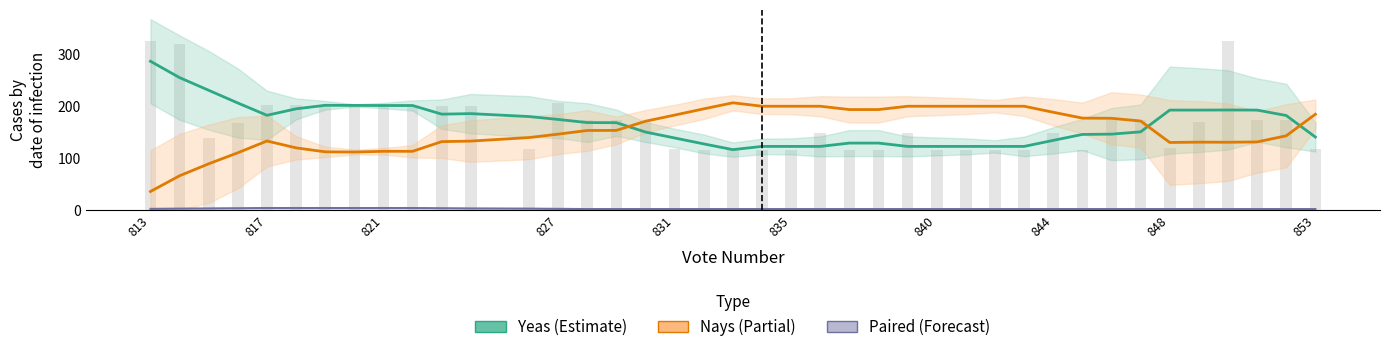

Read the Paired (Forecast) value at 848.

2.0